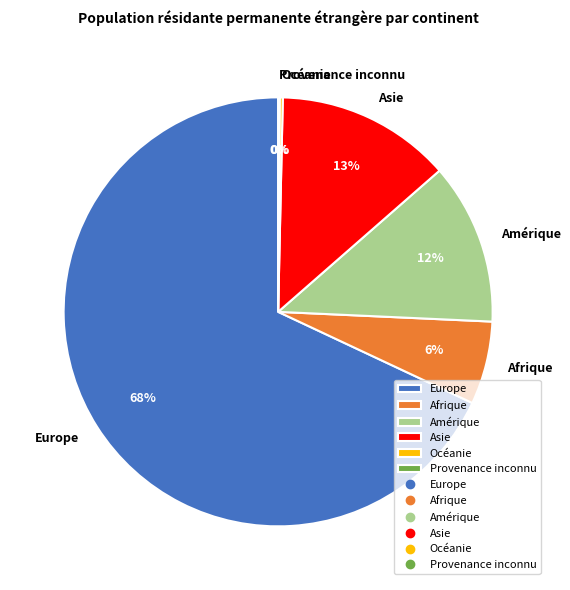

Is it true that Europe is 60% of the pie?

False